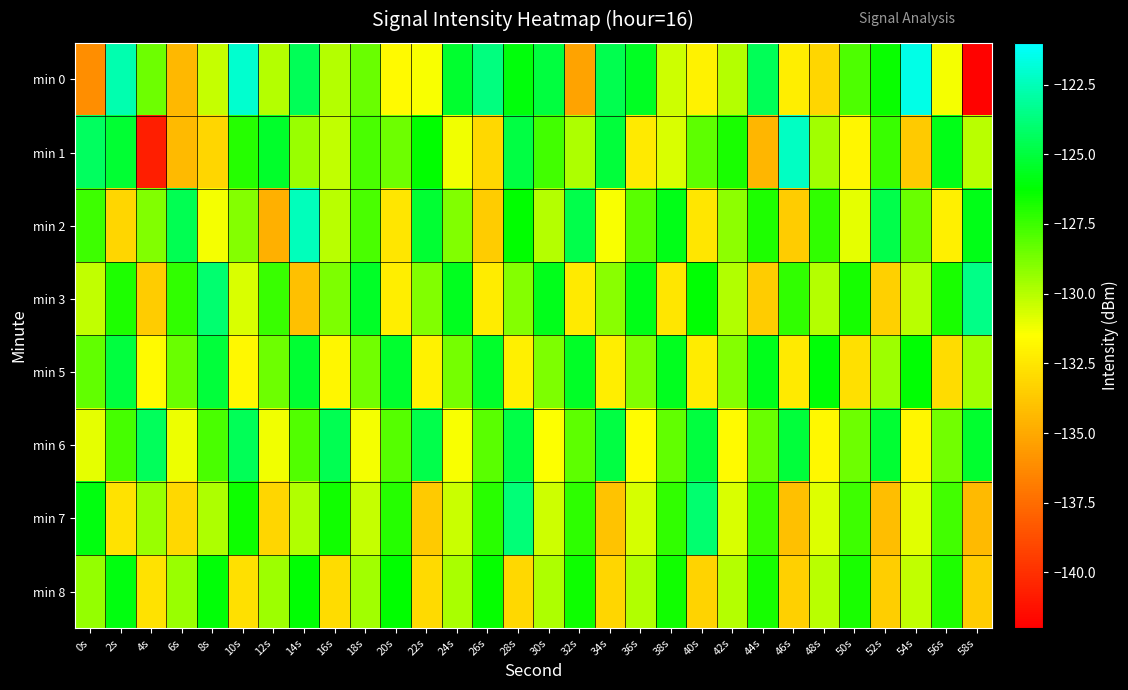

What is the total value across all series at 12s?

-1039.9